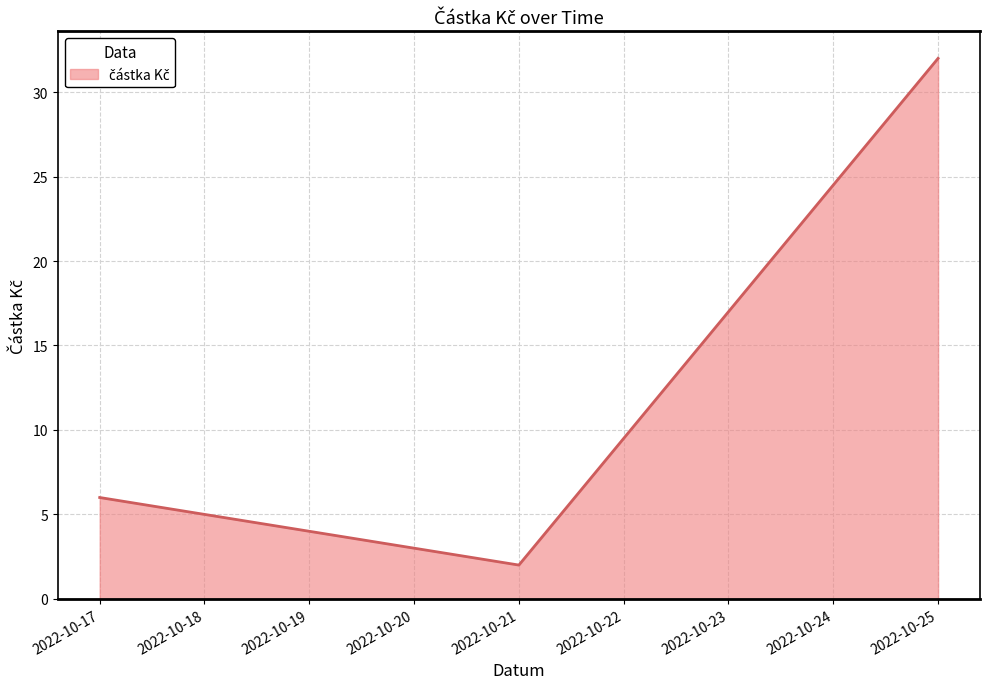

The value at 2022-10-17 is 9. True or false?

False